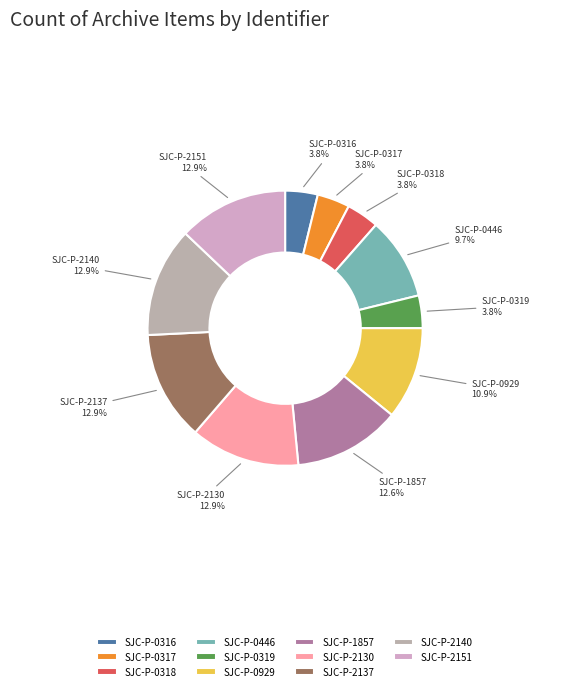

Combined, what portion of the pie is SJC-P-0929 and SJC-P-2137?

23.8%